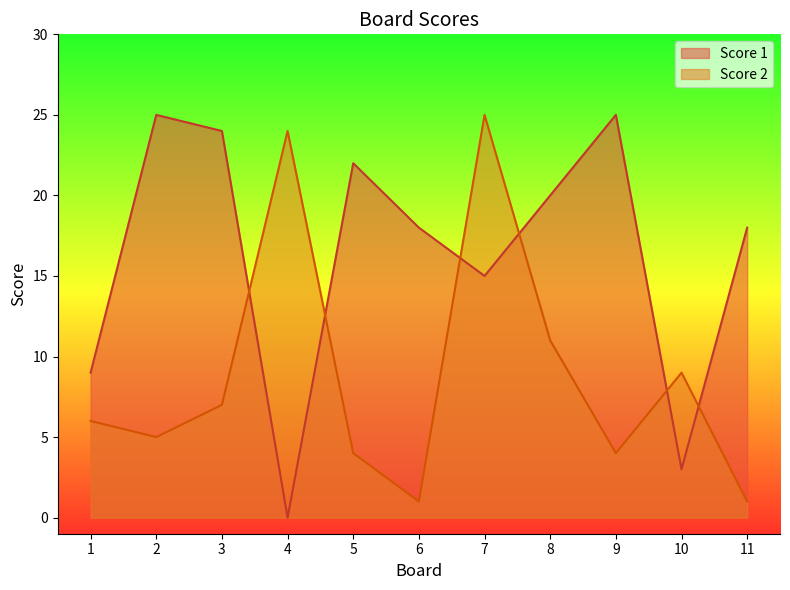

Which category has the highest value in the Score 1 series?

2